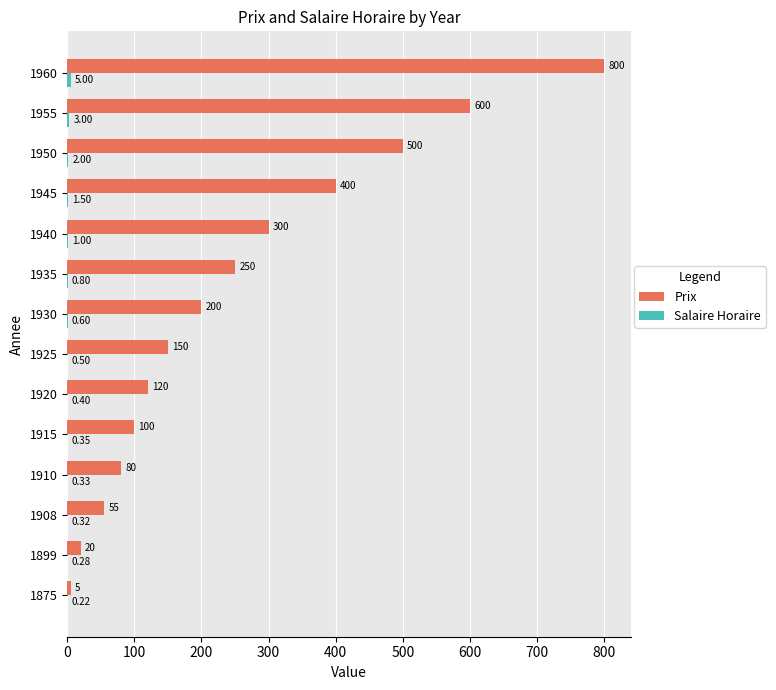

Which series changed the most between 1910 and 1920?

Prix